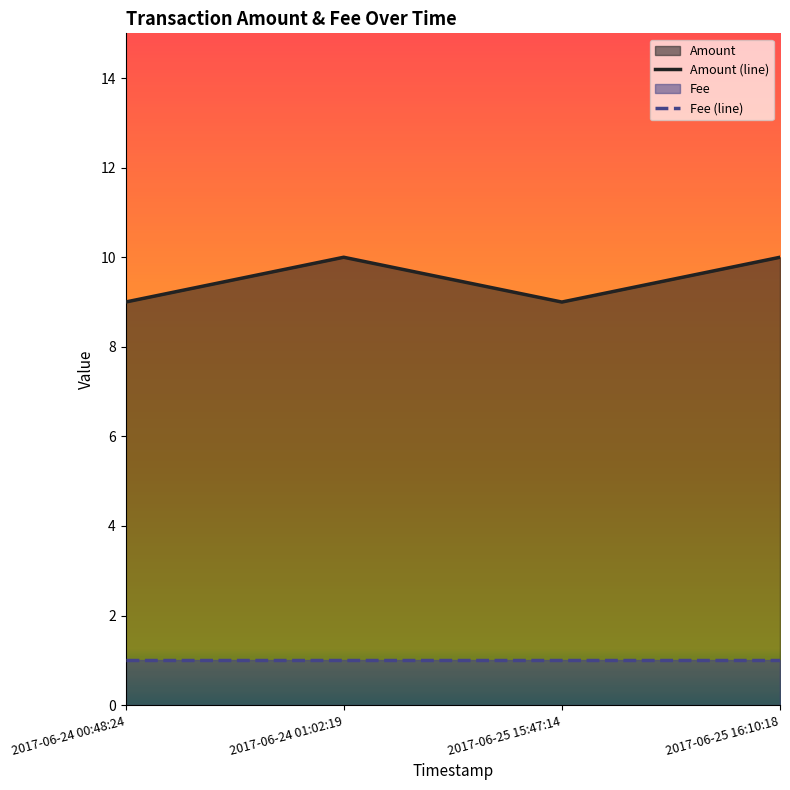

What is the value of the Amount (line) point at the 2nd from the left?

10